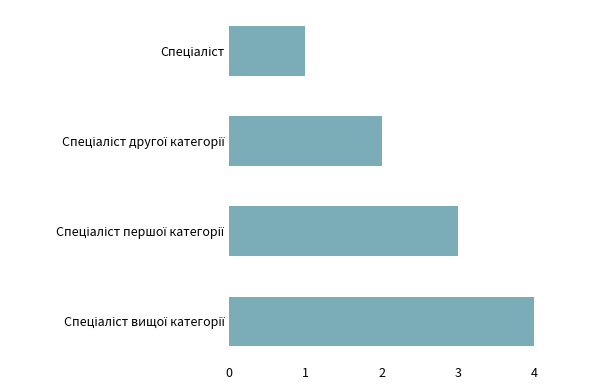

What is the difference between the maximum and minimum values?

3